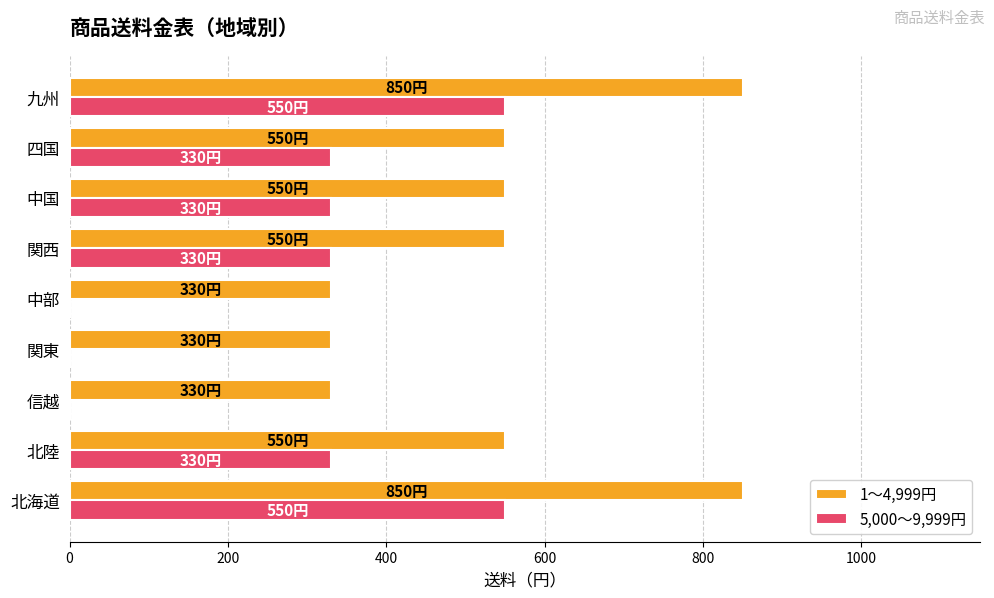

What is the greatest value displayed?

850